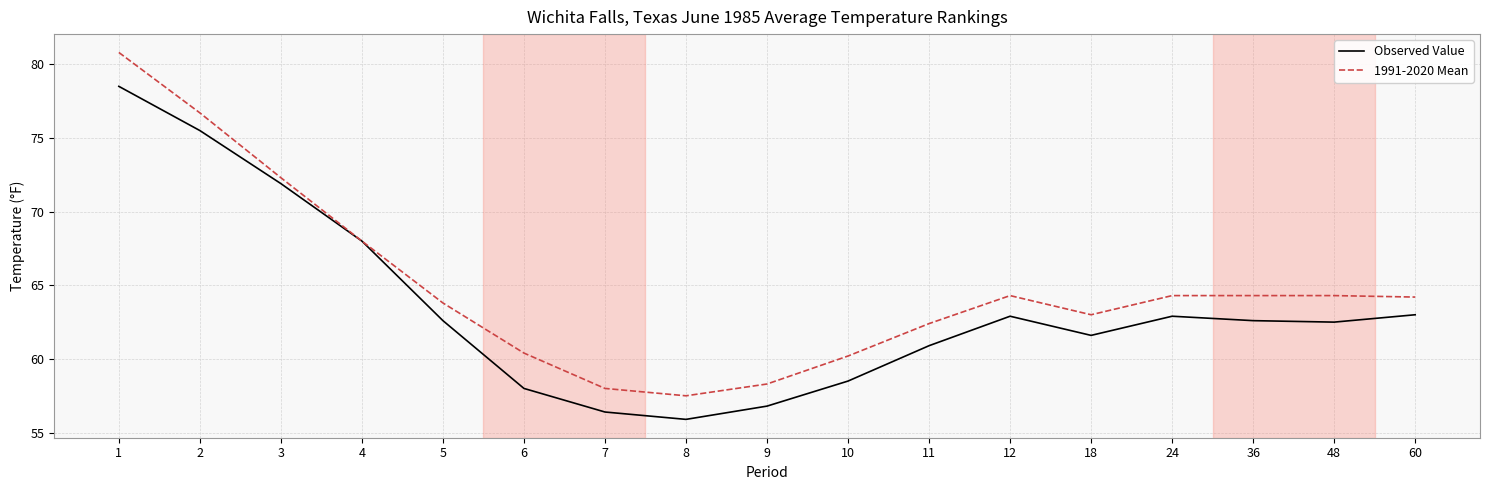

Rank the series by their maximum value, from lowest to highest.

Observed Value, 1991-2020 Mean